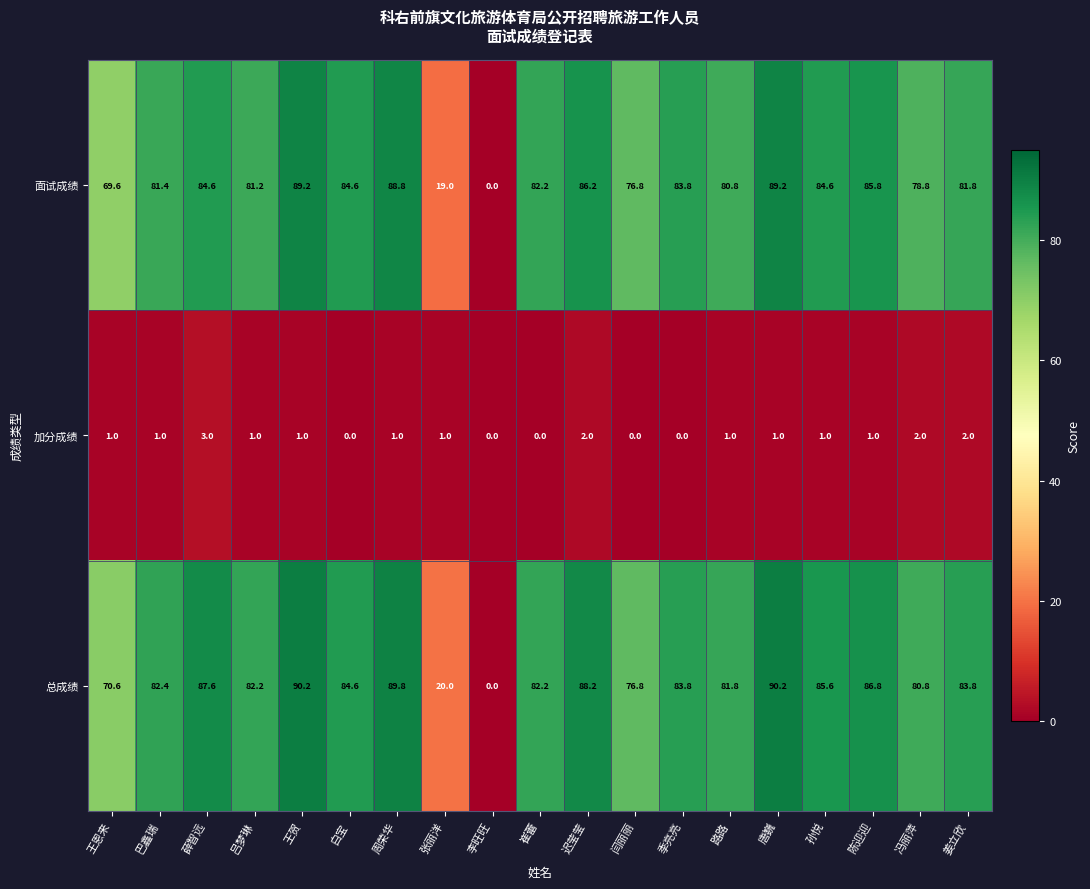

How many distinct data groups are displayed?

3